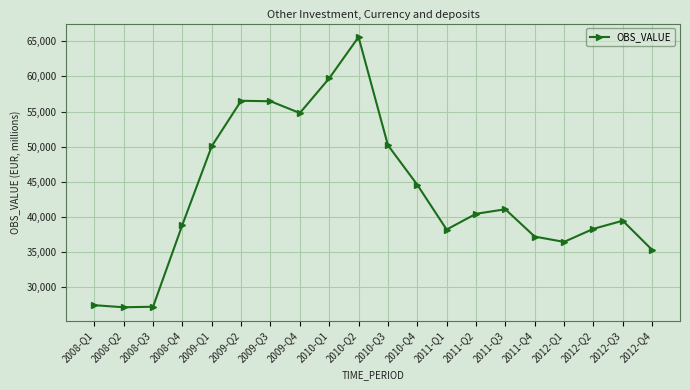

What is the sum of the values at 2012-Q4 and 2010-Q3?

85559